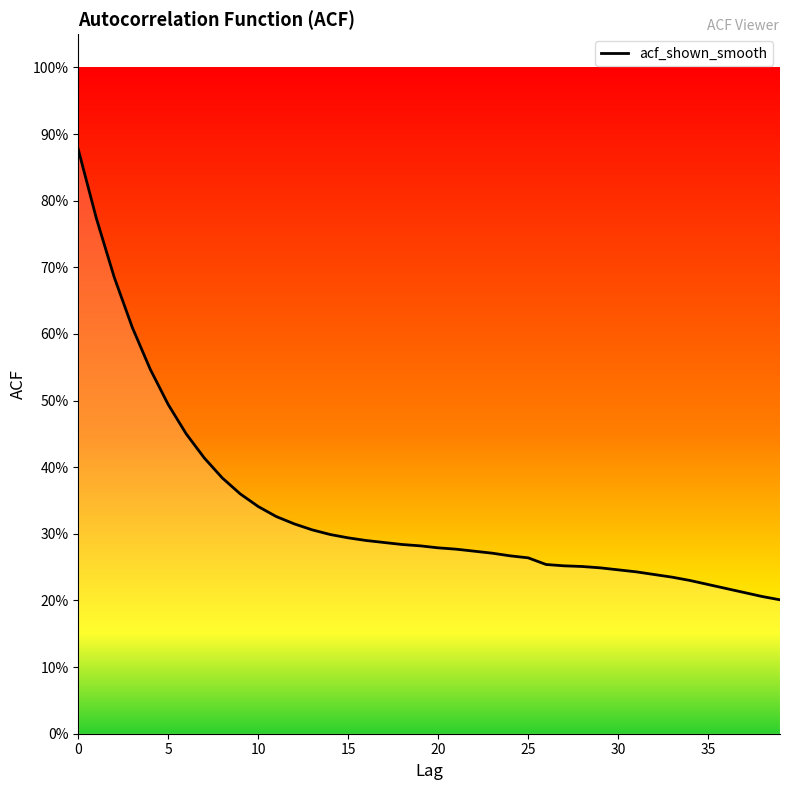

Count the number of categories in the chart.

40